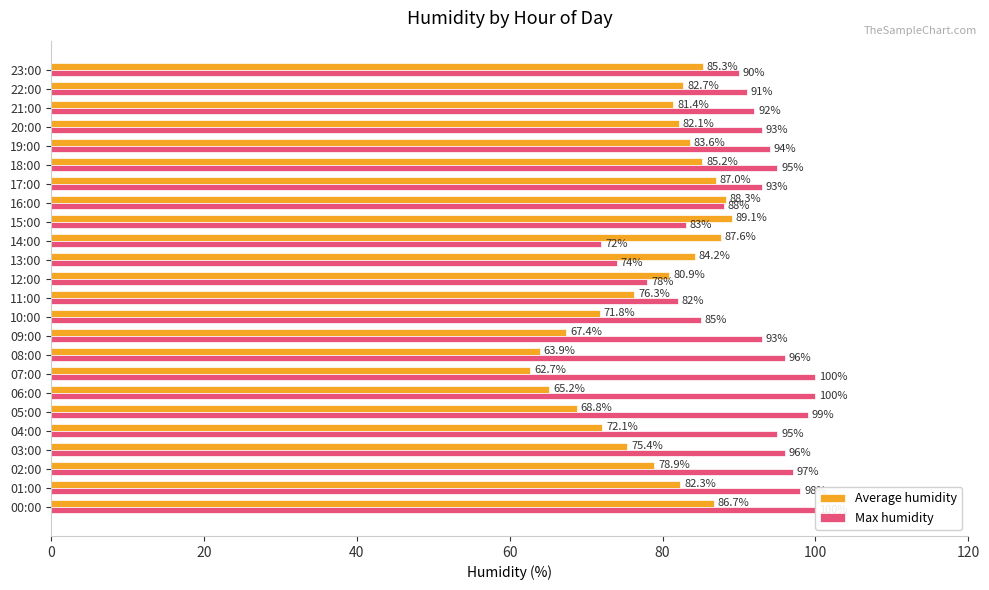

Which series has the largest total across all categories?

Max humidity